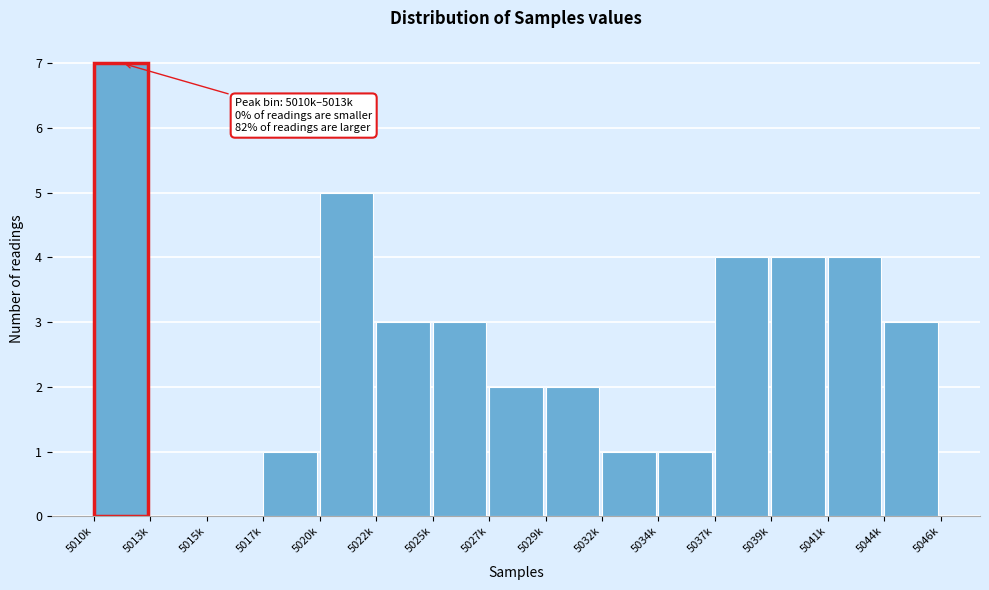

Reading right to left, transcribe all the data shown in this chart.

5044k=3	5041k=4	5039k=4	5037k=4	5034k=1	5032k=1	5029k=2	5027k=2	5025k=3	5022k=3	5020k=5	5017k=1	5015k=0	5013k=0	5010k=7